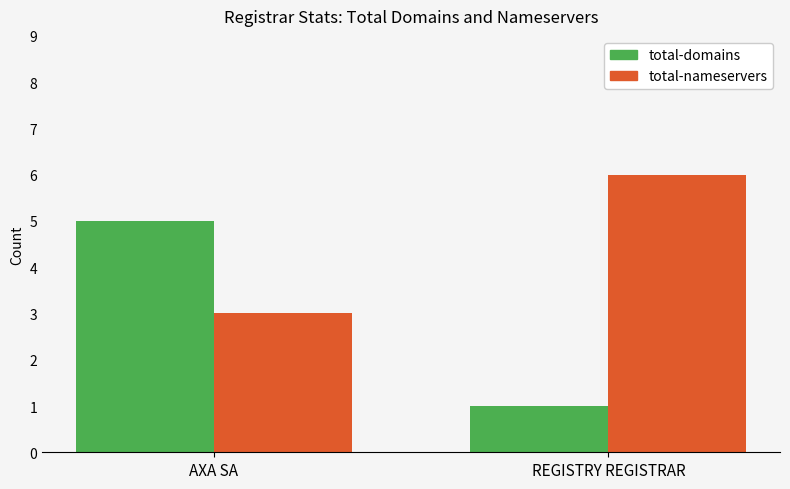

List the labels in order of total-domains value, largest first.

AXA SA, REGISTRY REGISTRAR